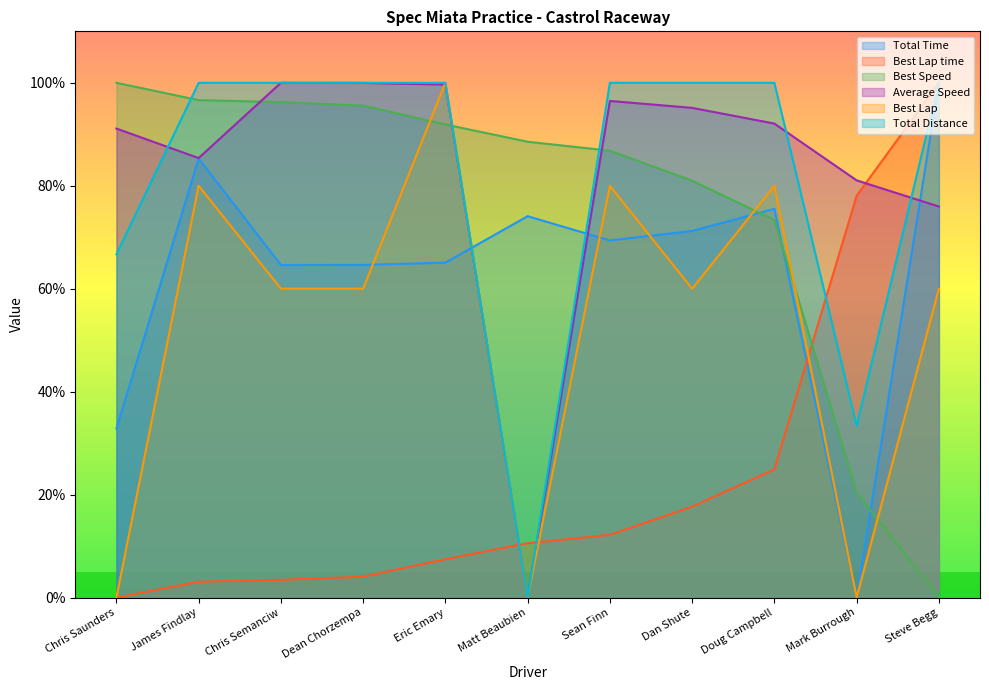

What is the difference between the maximum and minimum values in the Best Lap time series?

100.0